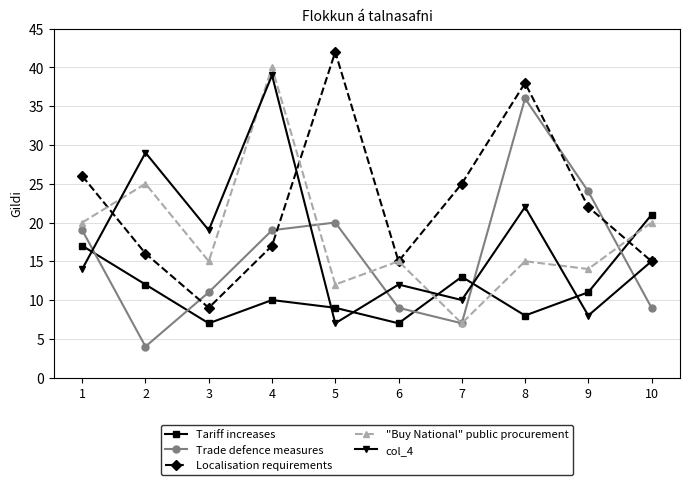

List the series in order of their peak value, lowest first.

Tariff increases, Trade defence measures, col_4, "Buy National" public procurement, Localisation requirements